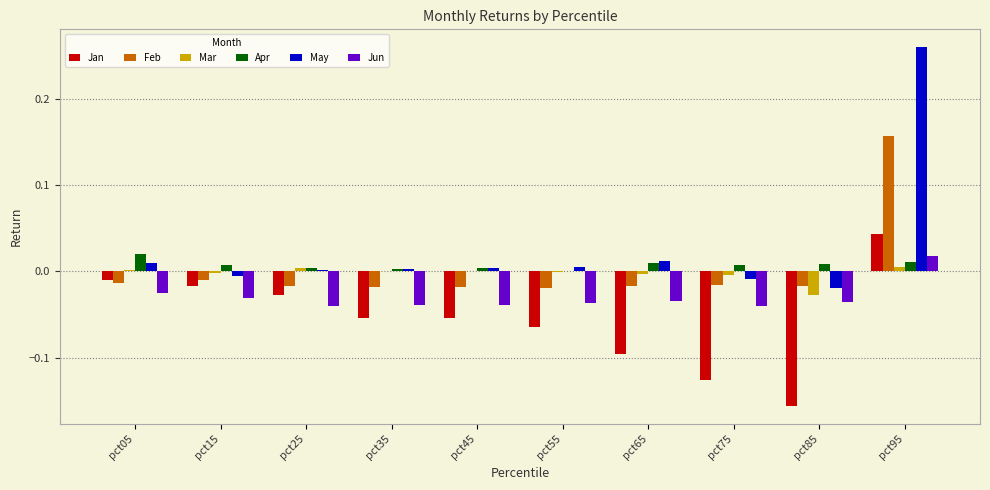

Which label corresponds to the largest value in the chart?

pct95